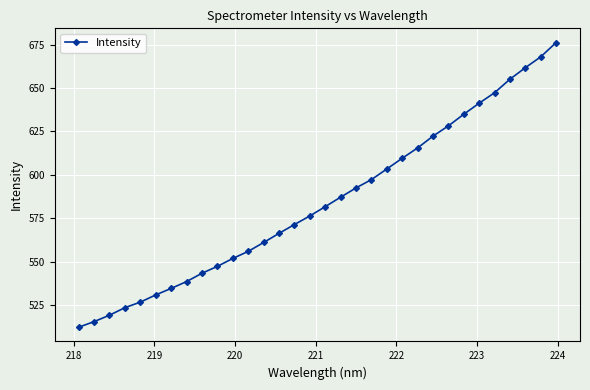

True or false: there are more than 2 points higher than both neighbors.

False